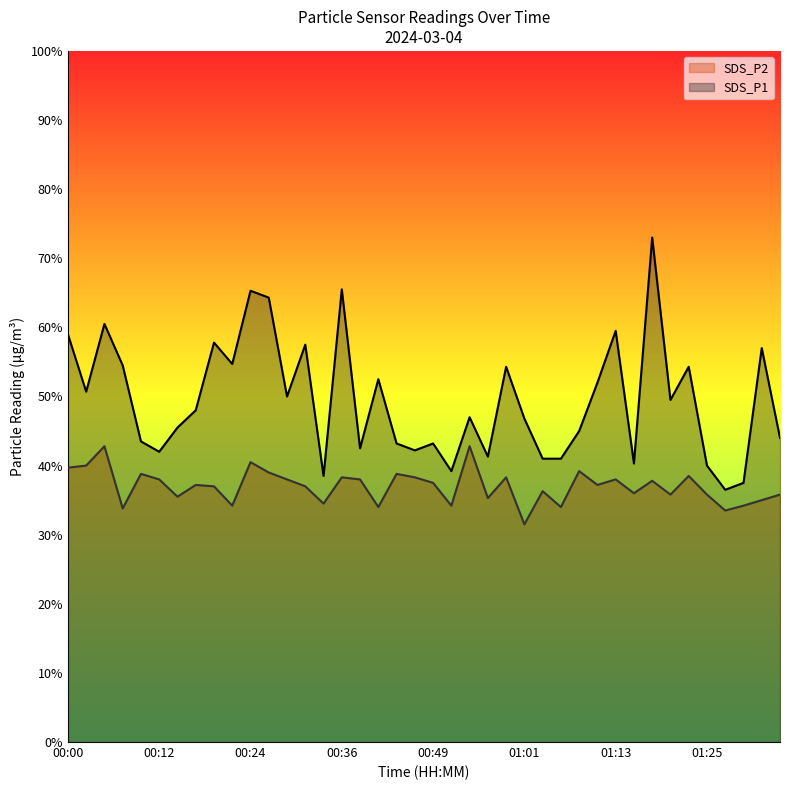

Which series has the largest total across all categories?

SDS_P1